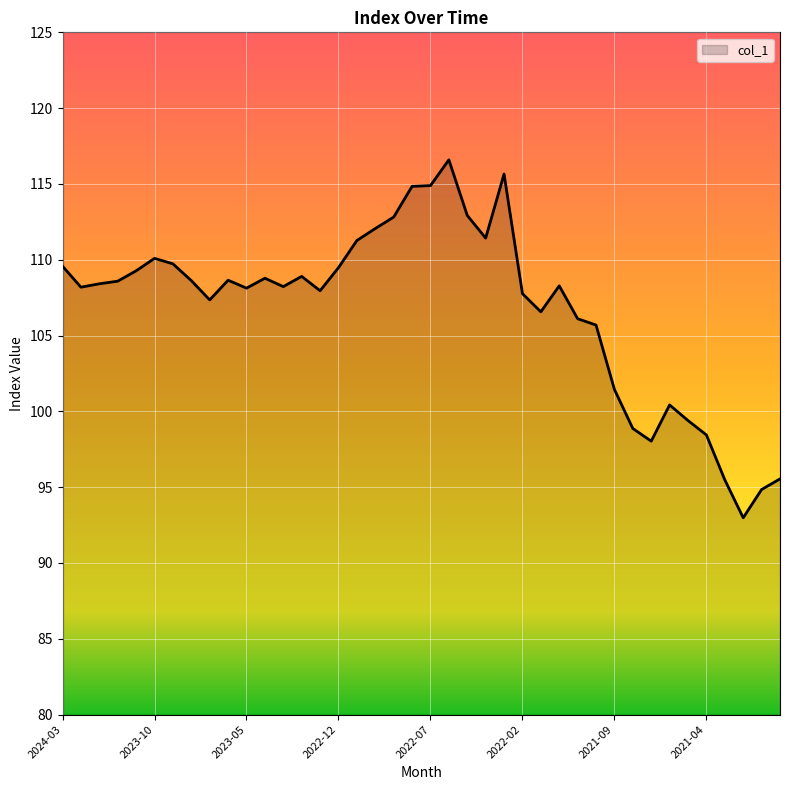

What is the minimum value shown in the chart?

93.0